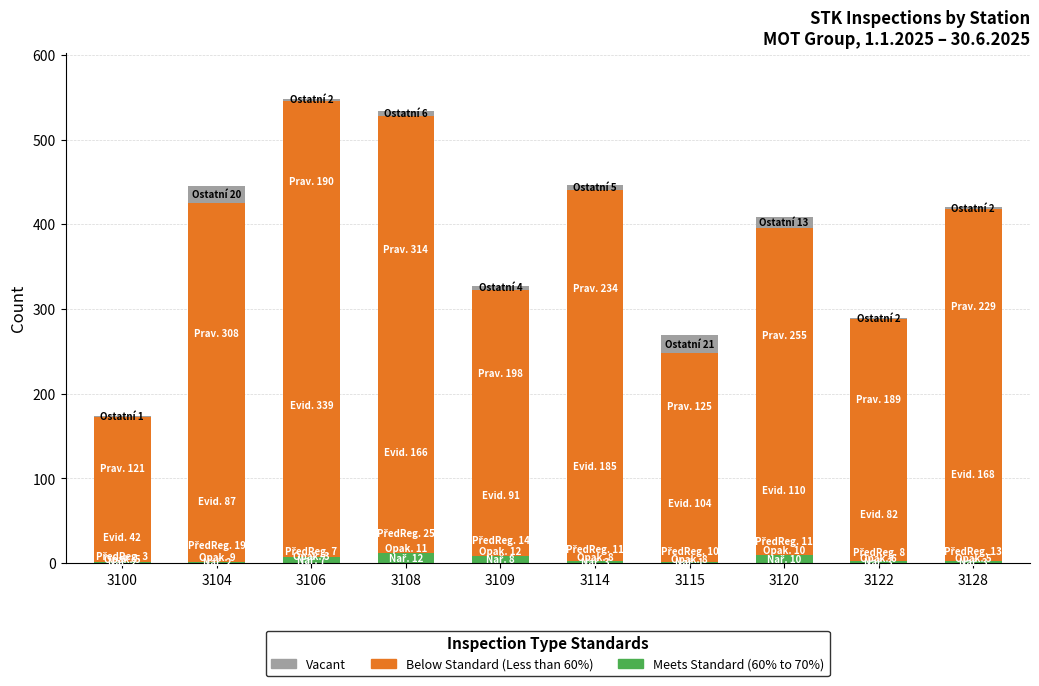

True or false: Meets Standard (Nařízená) has a value of 1 at 3115.

True